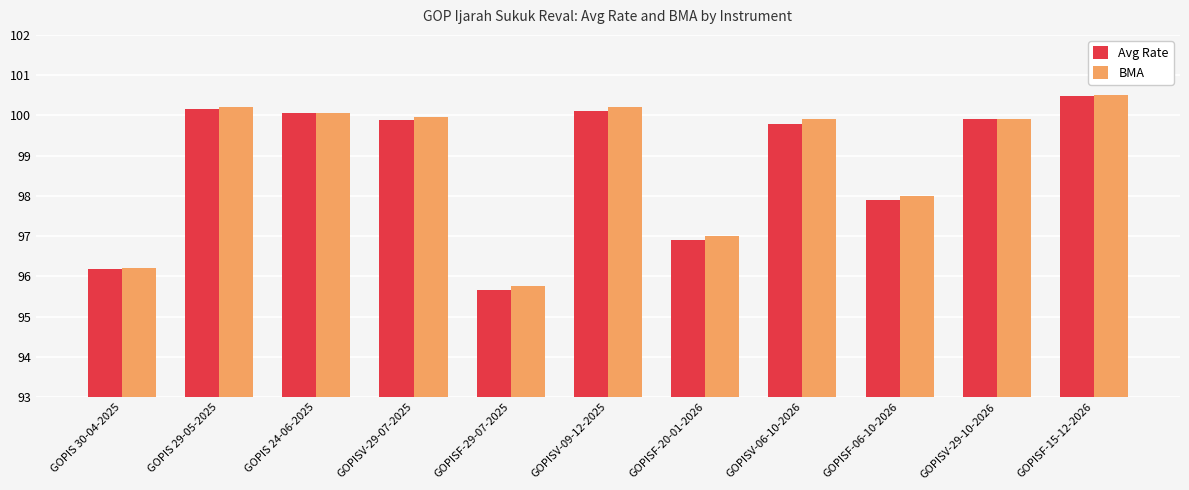

Which series has the largest range (max minus min)?

Avg Rate